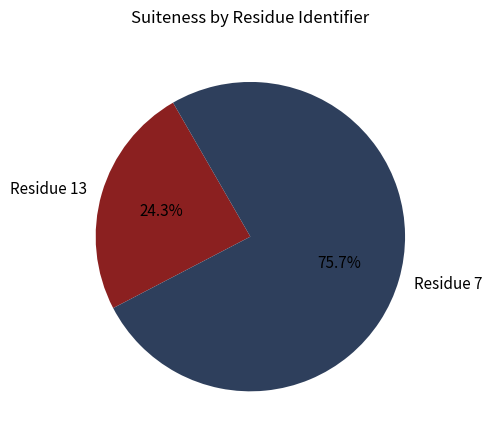

Which category has the smallest portion of the pie?

Residue 13